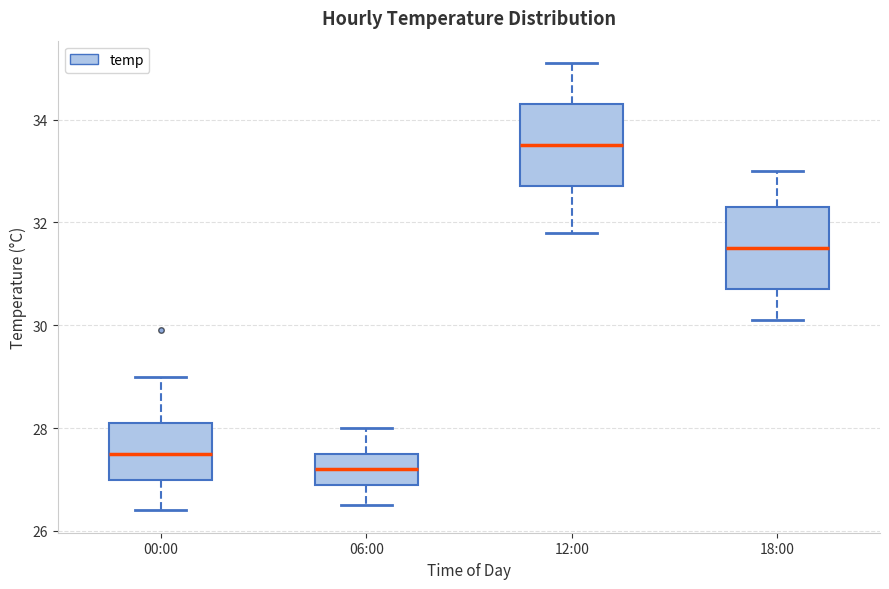

Which box has the highest median line?

12:00